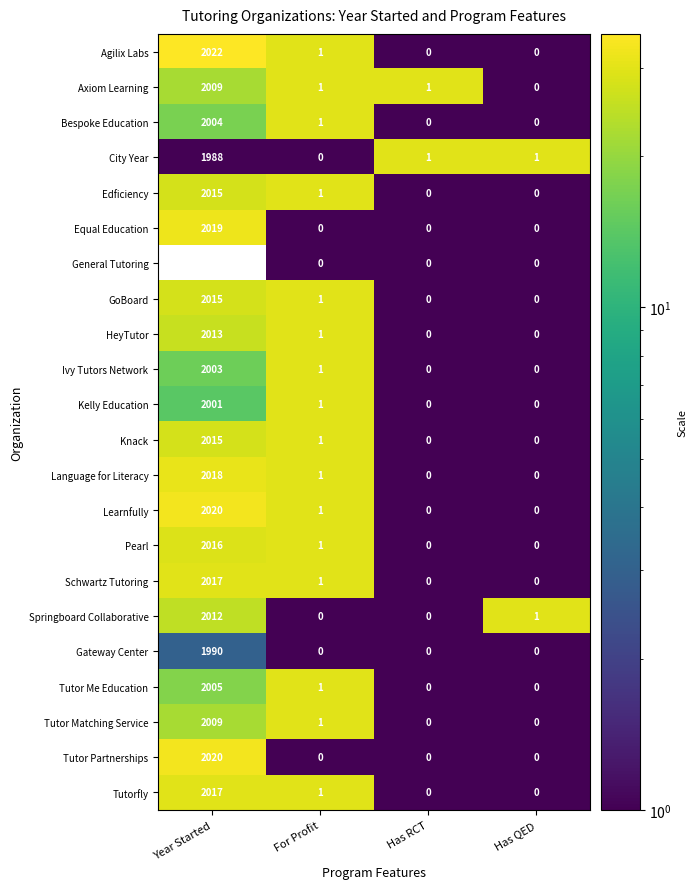

At which label is Language for Literacy closest to 1009?

For Profit